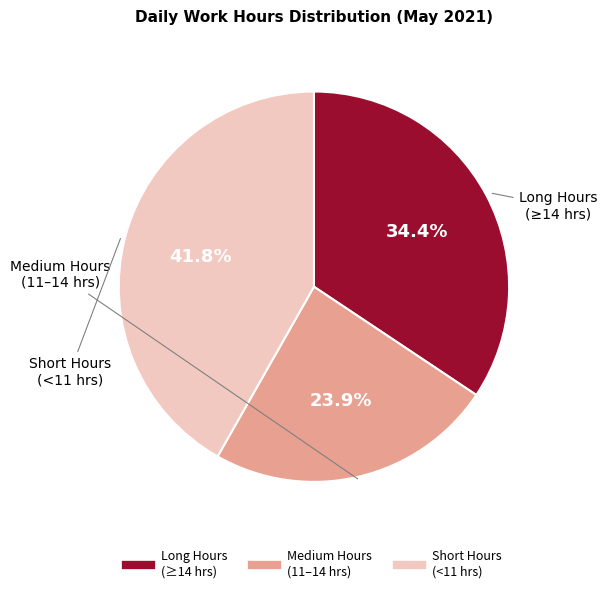

Does any single category account for the majority?

No